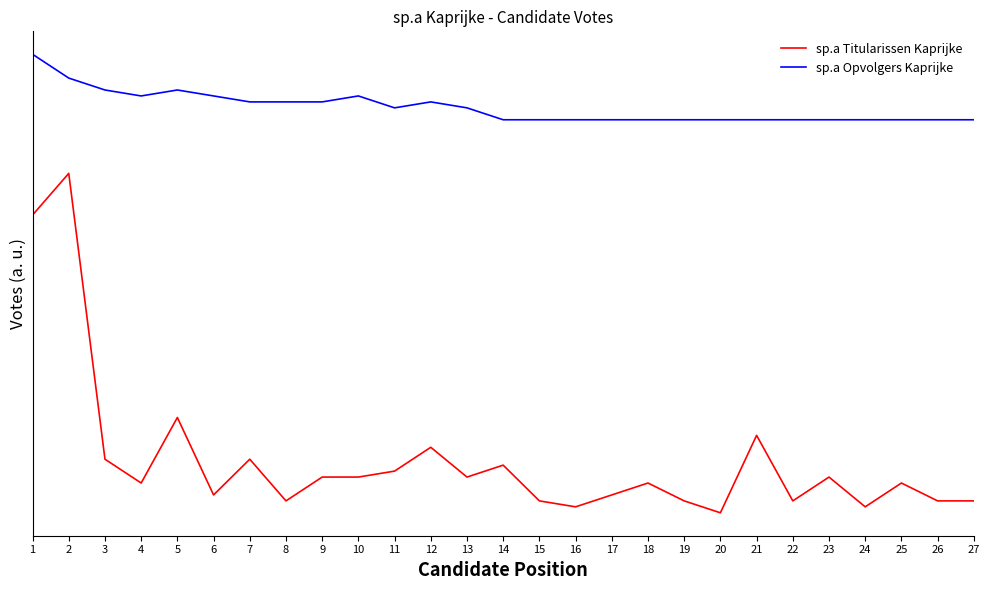

Does the chart have visible grid lines?

No